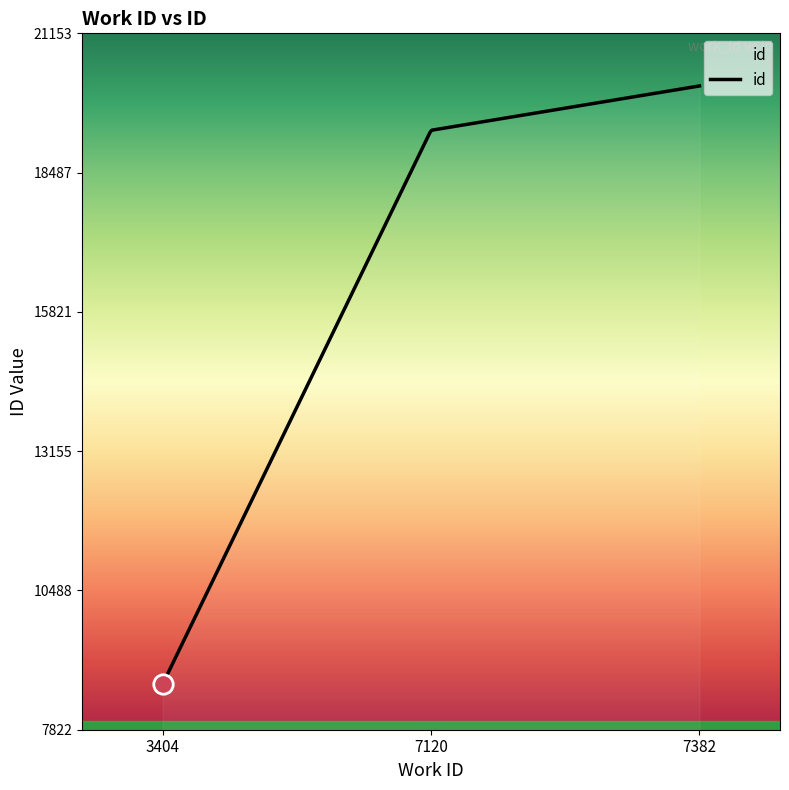

How many lines are shown in the chart?

1